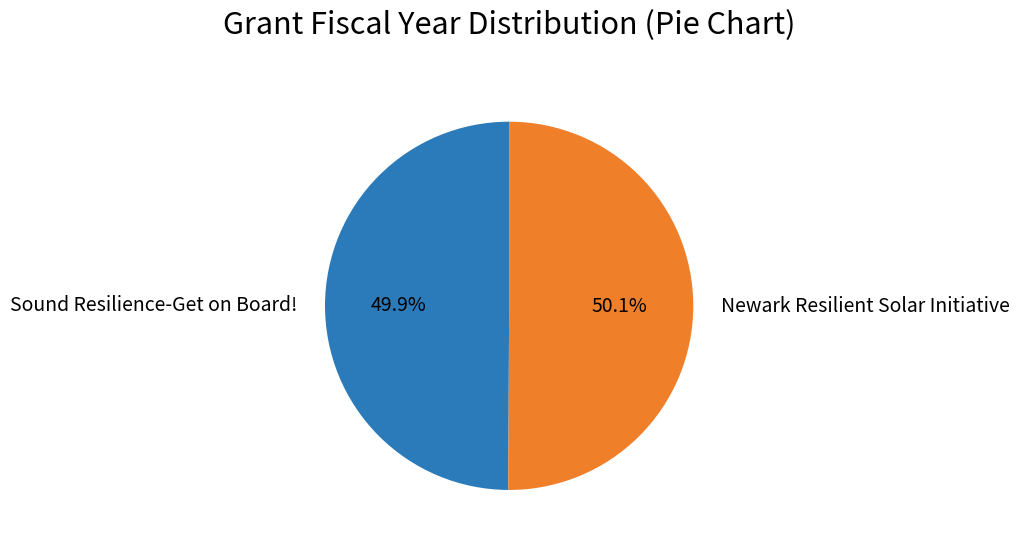

Is there any slice that represents more than half of the pie?

Yes